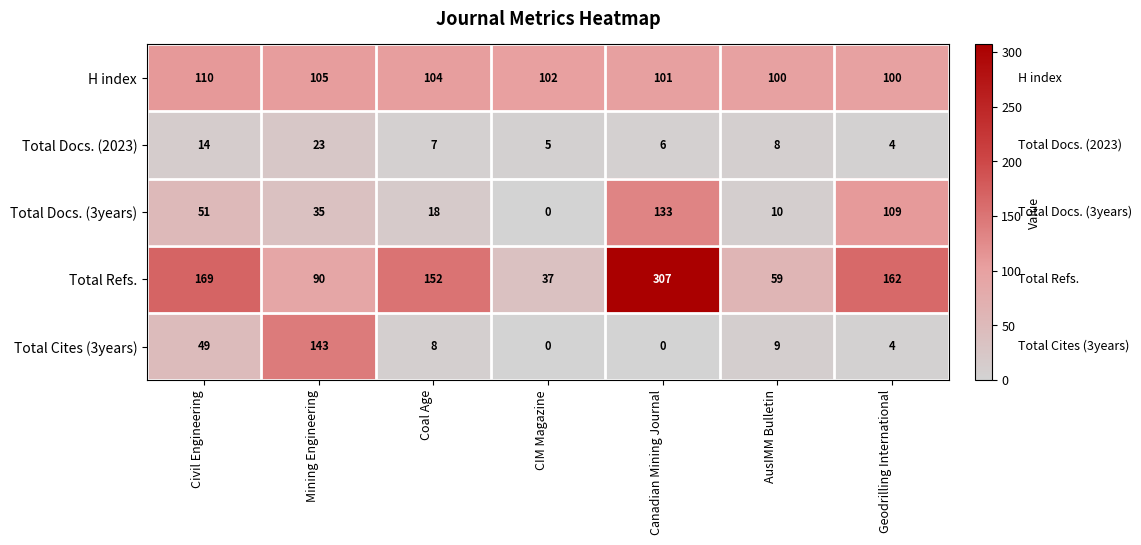

Which series changed the most between Mining Engineering and AusIMM Bulletin?

Total Cites (3years)